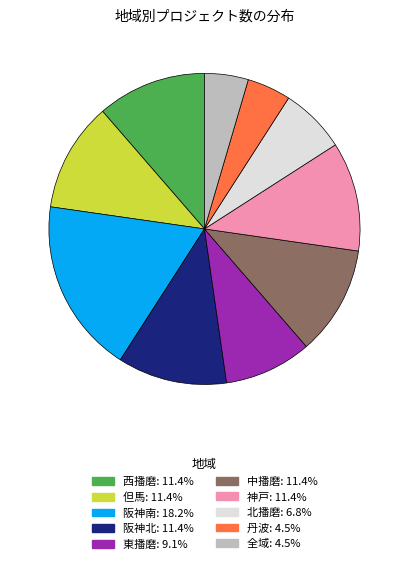

How many slices are in this pie chart?

10